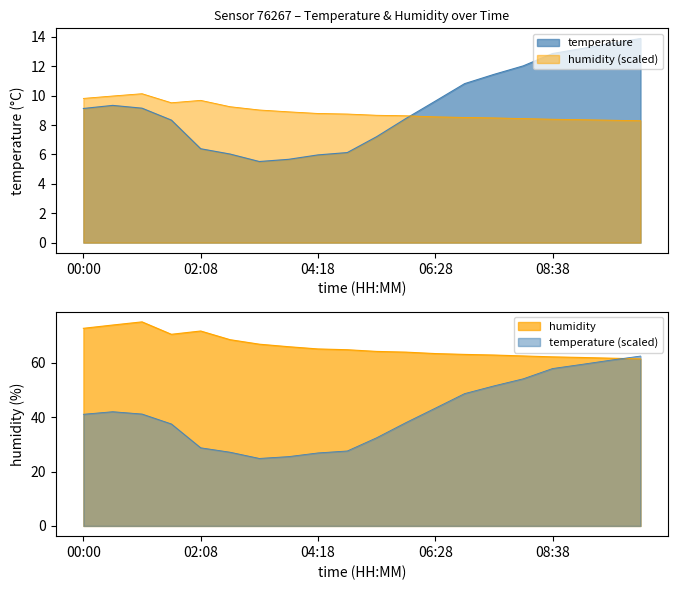

How many times do humidity and temperature cross each other?

1